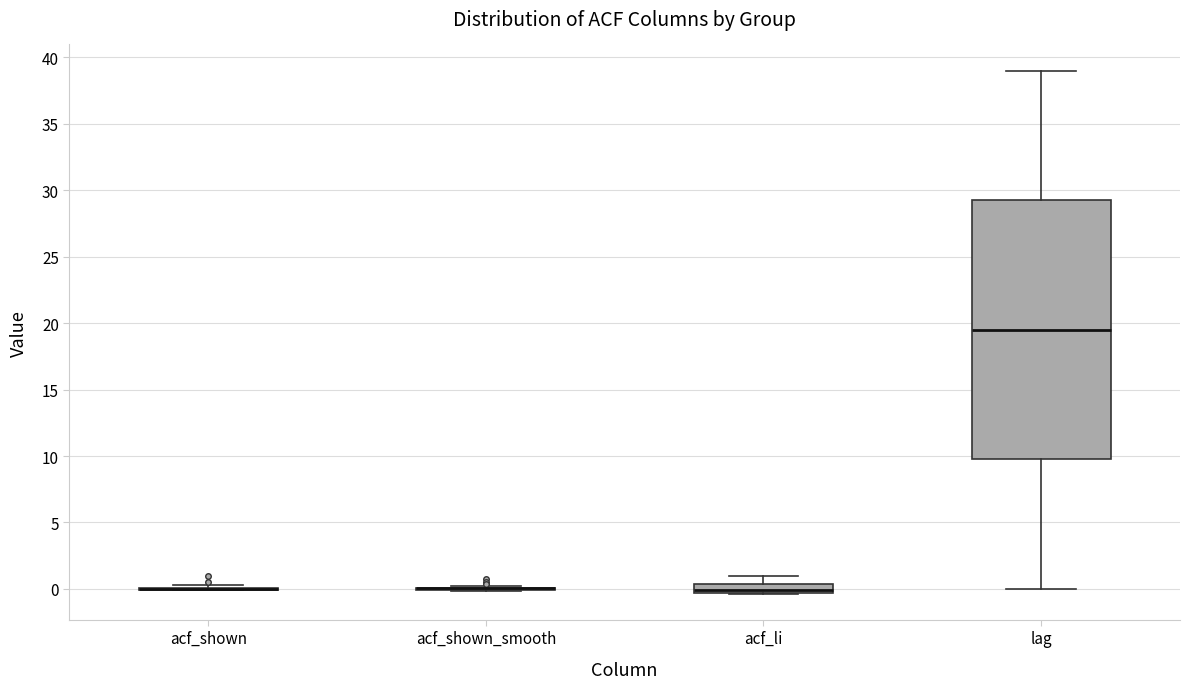

Which box is the tallest, from its lower edge to its upper edge?

lag